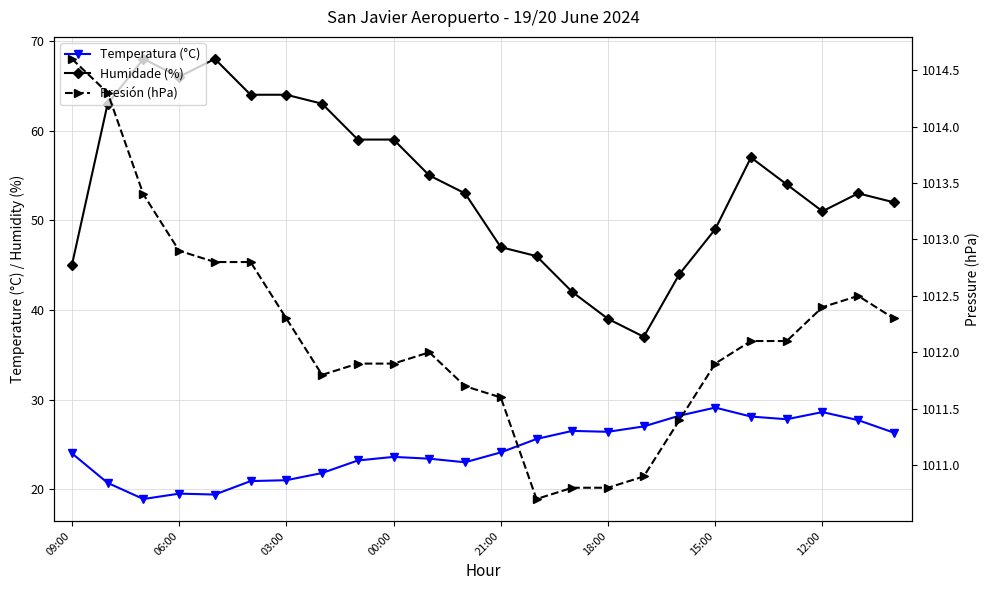

Does the chart have visible grid lines?

Yes